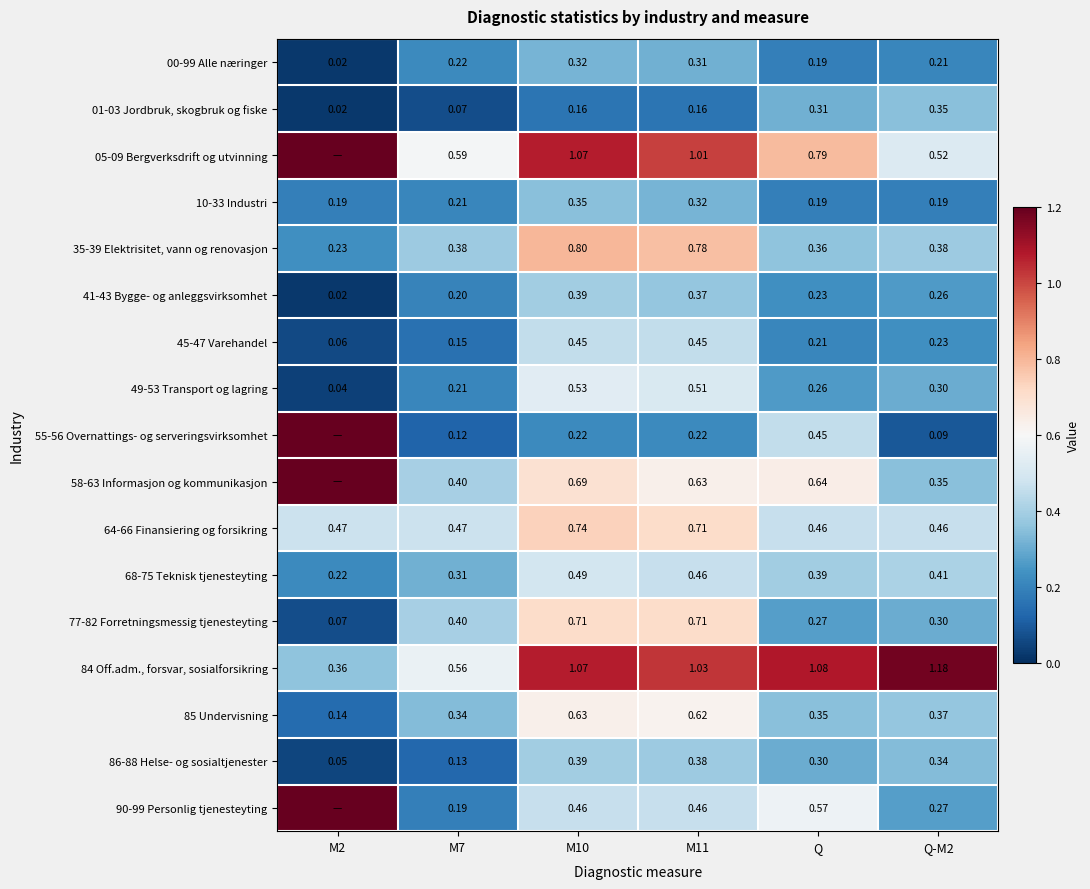

Is the value of 49-53 Transport og lagring at M2 greater than the value of 45-47 Varehandel at Q-M2?

No